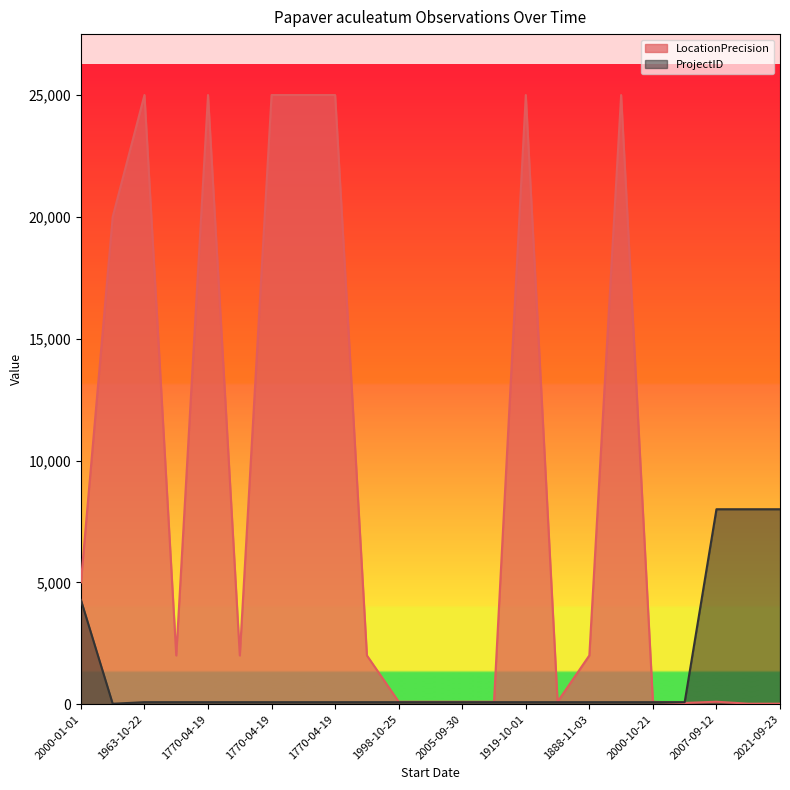

Reading left to right, list all the values displayed in this chart.

LocationPrecision: 5000	20000	25000	2000	25000	2000	25000	25000	25000	2000	100	100	100	100	25000	100	2000	25000	100	50	100	20	20
ProjectID: 4279	17	82	82	82	82	82	82	82	82	82	82	82	82	82	82	82	82	82	82	8000	8000	8000